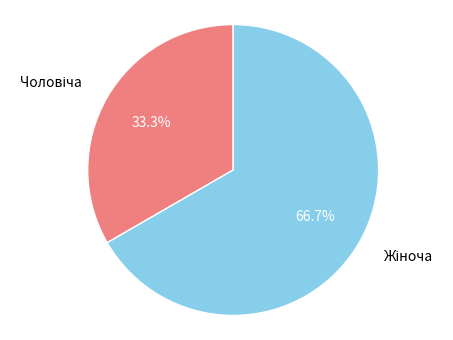

Is there a majority slice in this chart?

Yes